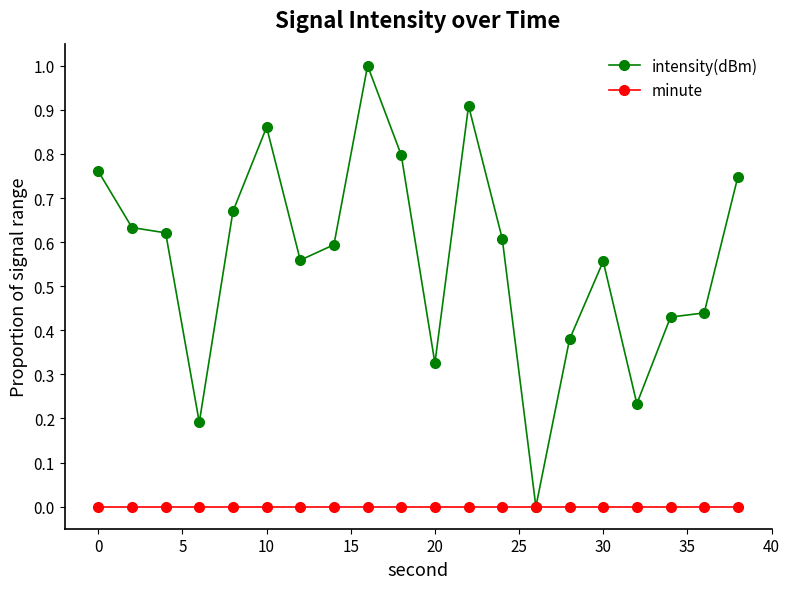

Which series has the largest total across all categories?

intensity(dBm)